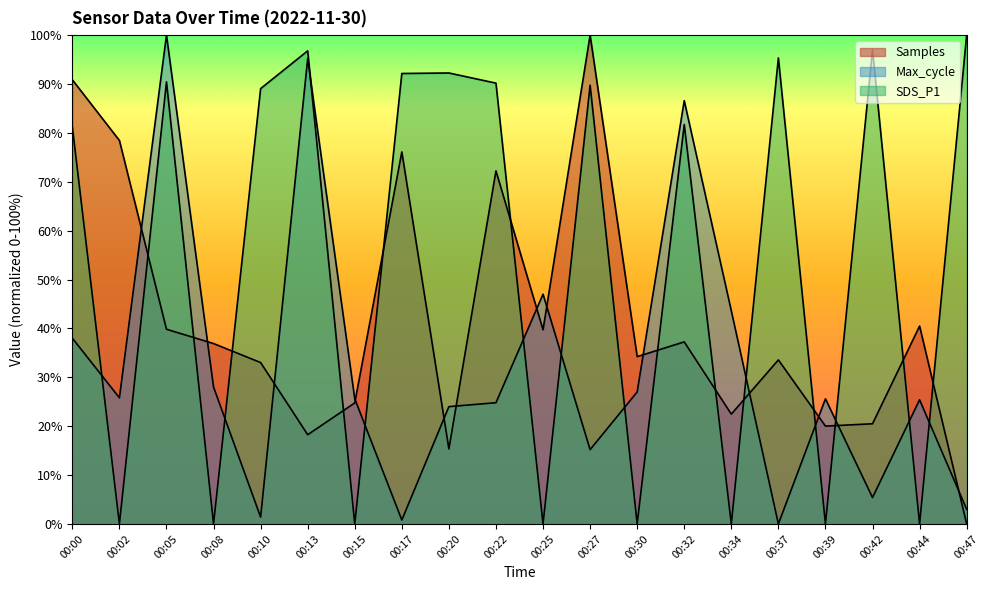

What is the maximum value shown in the chart?

100.0